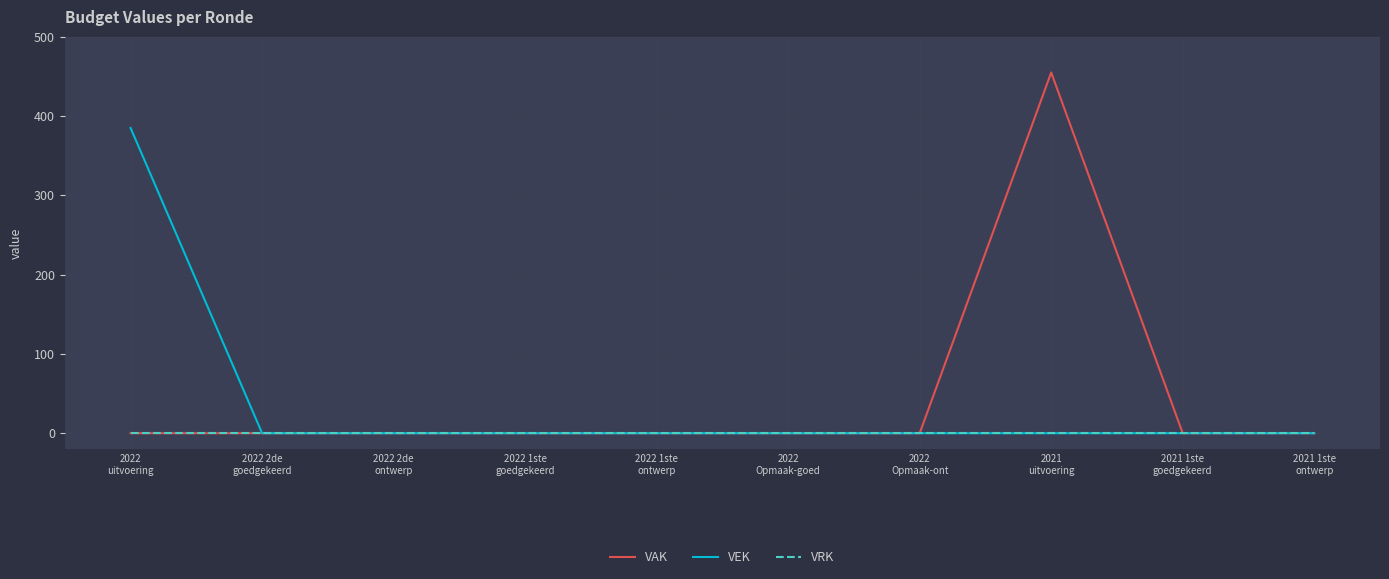

What is the highest value of the VEK series?

385